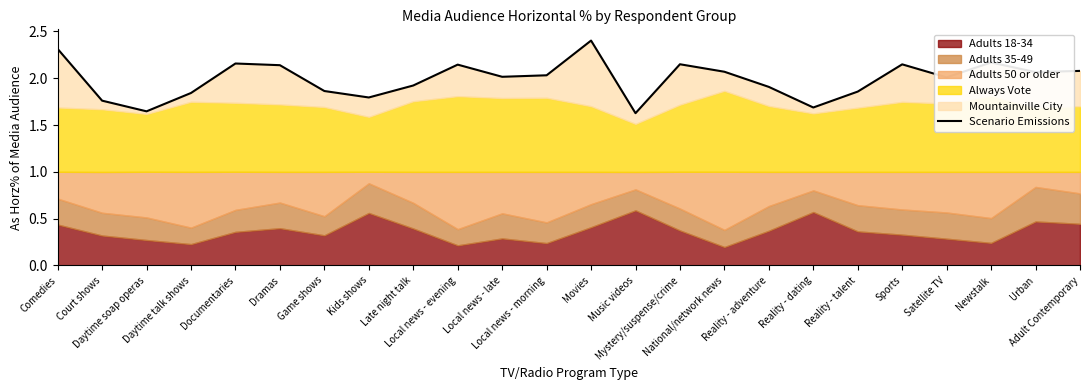

The chart shows a value of 2.1 at Adult Contemporary. True or false?

True